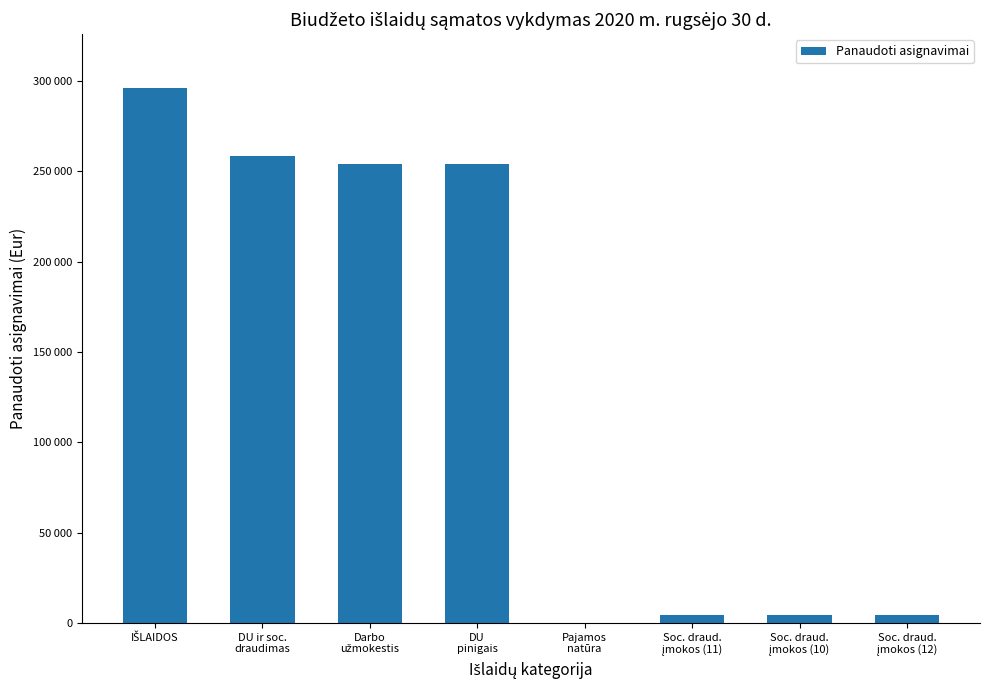

Are the bars horizontal?

No